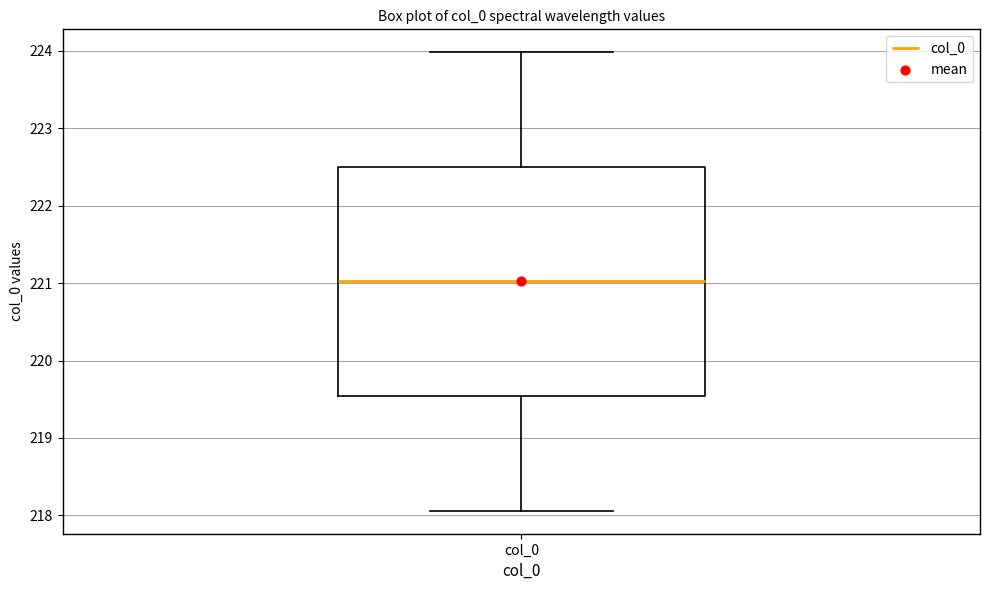

Read this box plot against the y-axis: the position of the median line, the range covered by the box, and the ends of both whiskers. The values are not printed on the chart, so give them approximately, as read against the axis.

median 221.0, box 219.5 to 222.5, whiskers 218.1 to 224.0